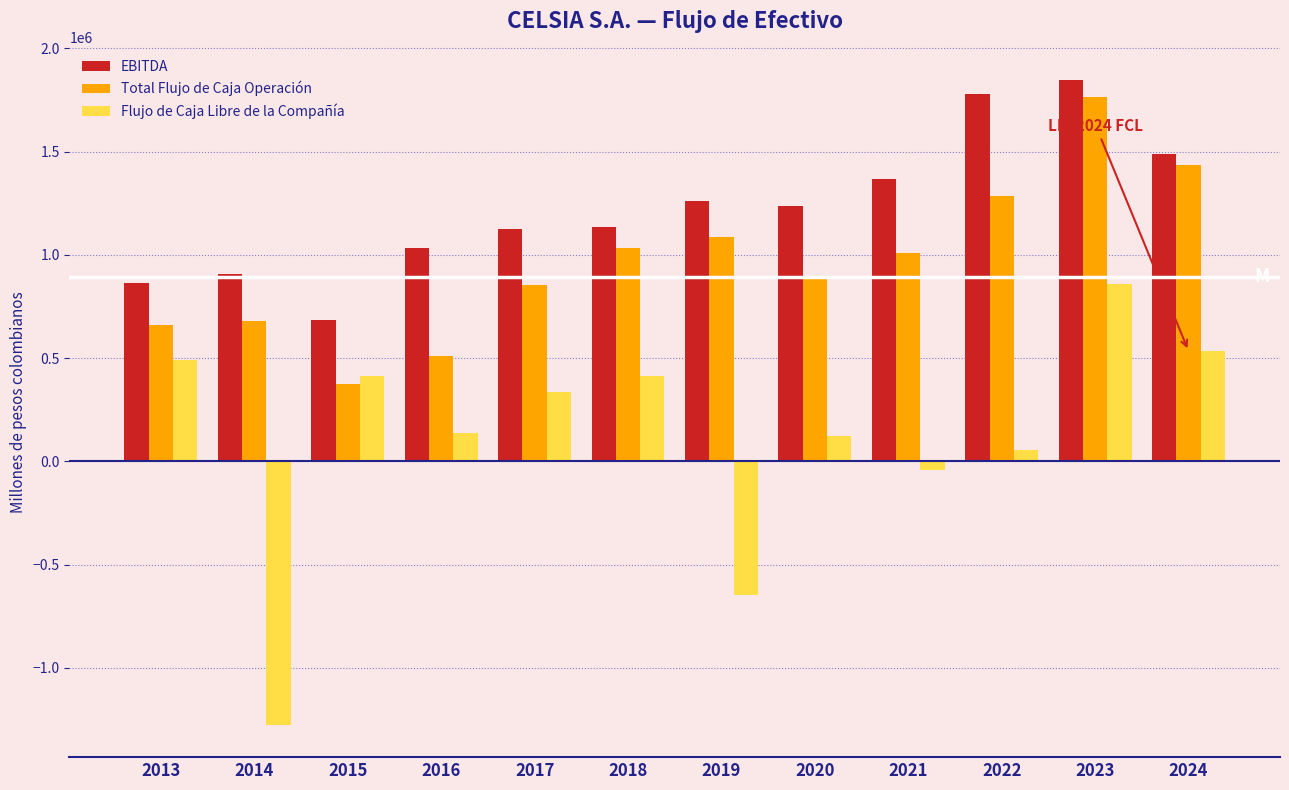

Between 2014 and 2024, which series saw the biggest shift?

Flujo de Caja Libre de la Compañía